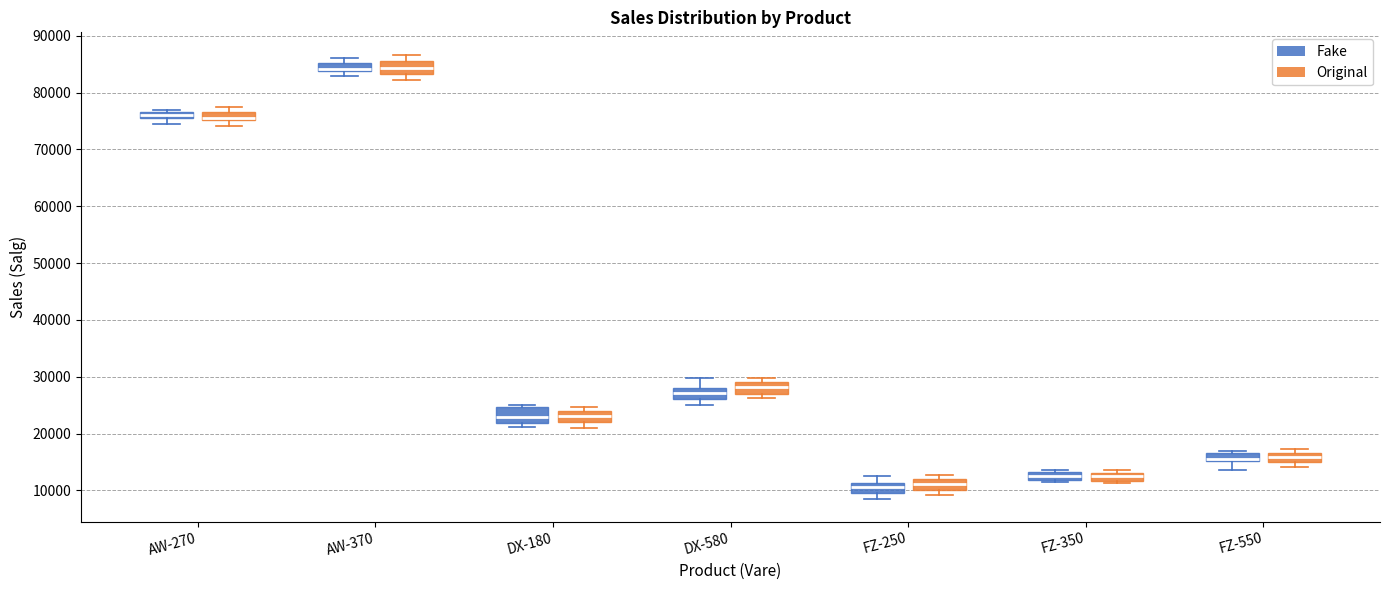

Where is the upper edge of the box for DX-180 (Original) on the y-axis? The values are not printed on the chart, so give them approximately, as read against the axis.

24000